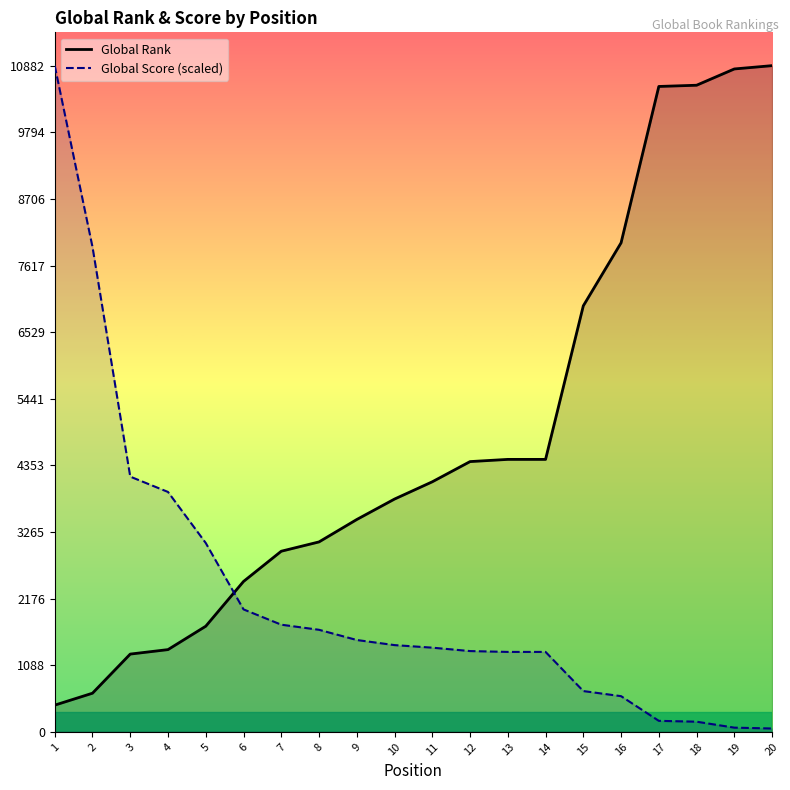

At which label is Global Rank closest to 5659?

13